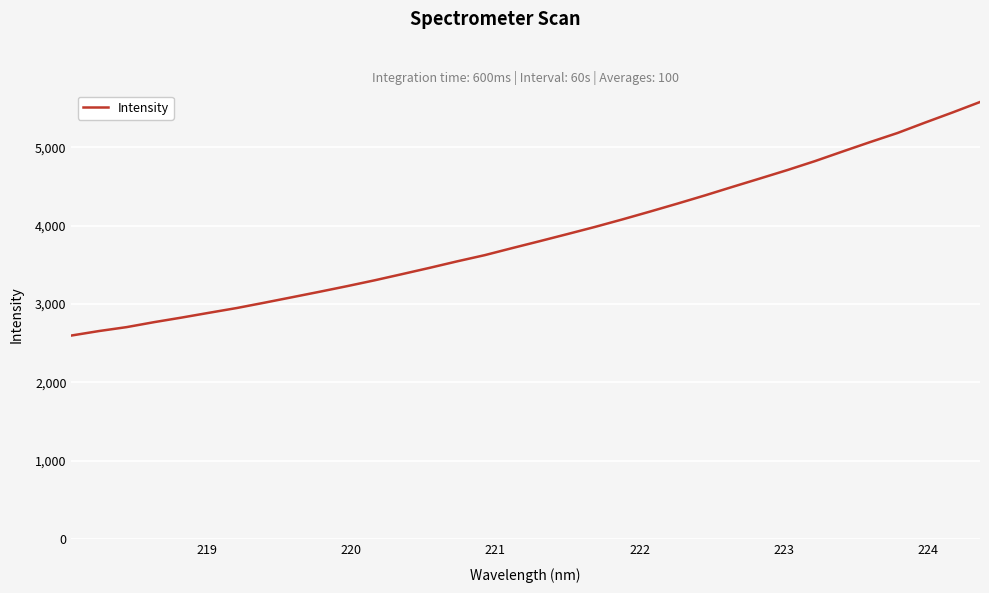

How many lines are shown in the chart?

1